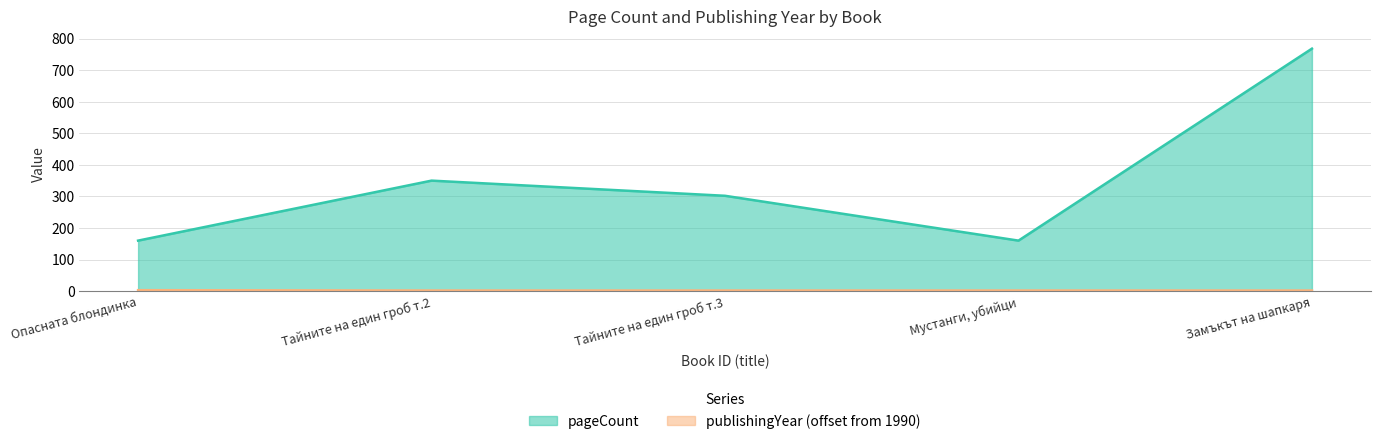

Which series has the largest total across all categories?

pageCount